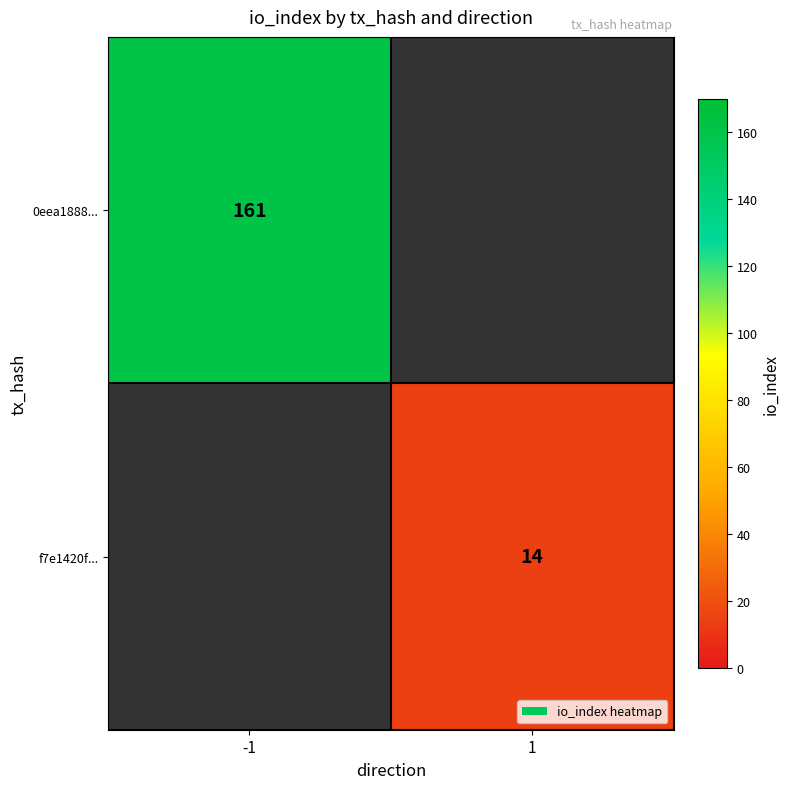

The f7e1420f... series shows 3 at 1. True or false?

False